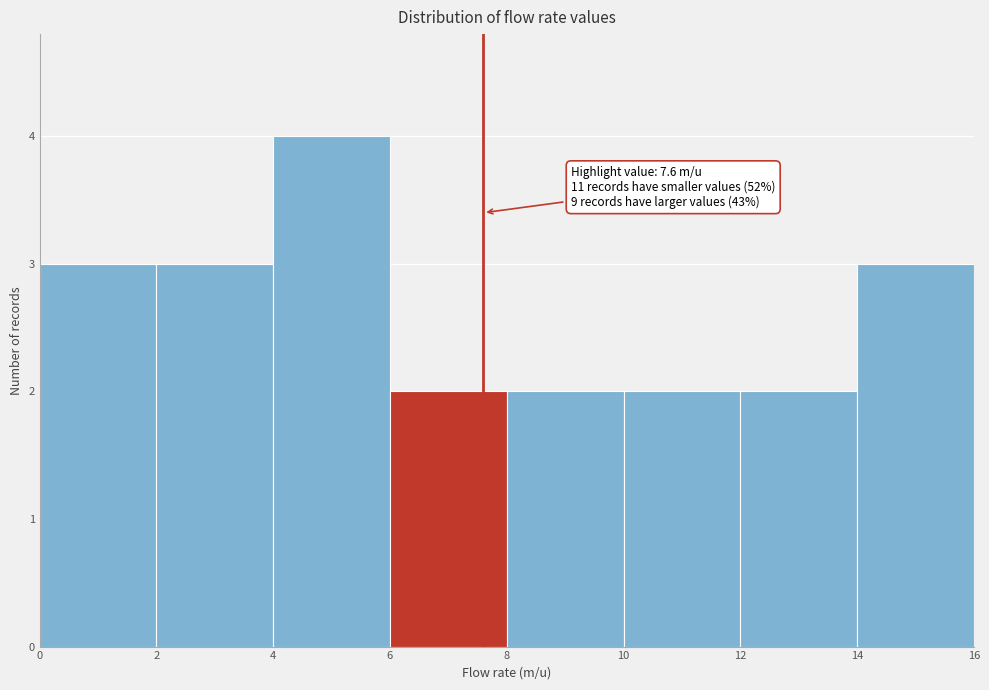

Over which range of the x-axis is the bar tallest?

4 to 6